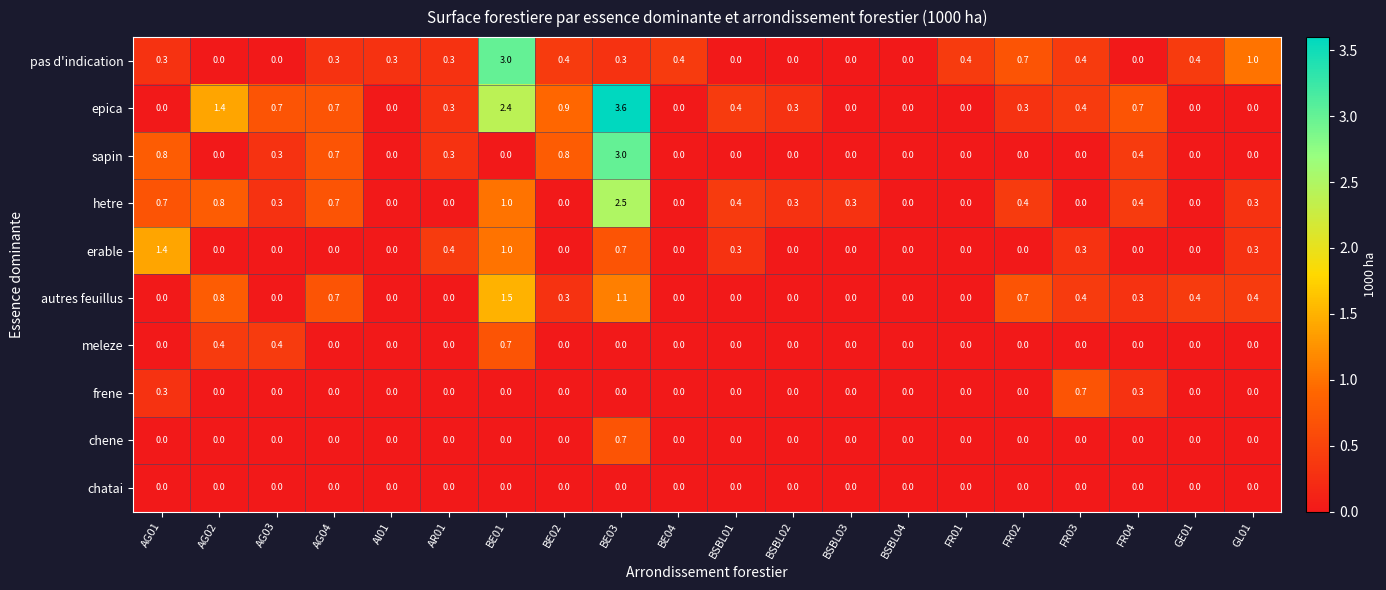

What is the sum of all epica values?

12.1